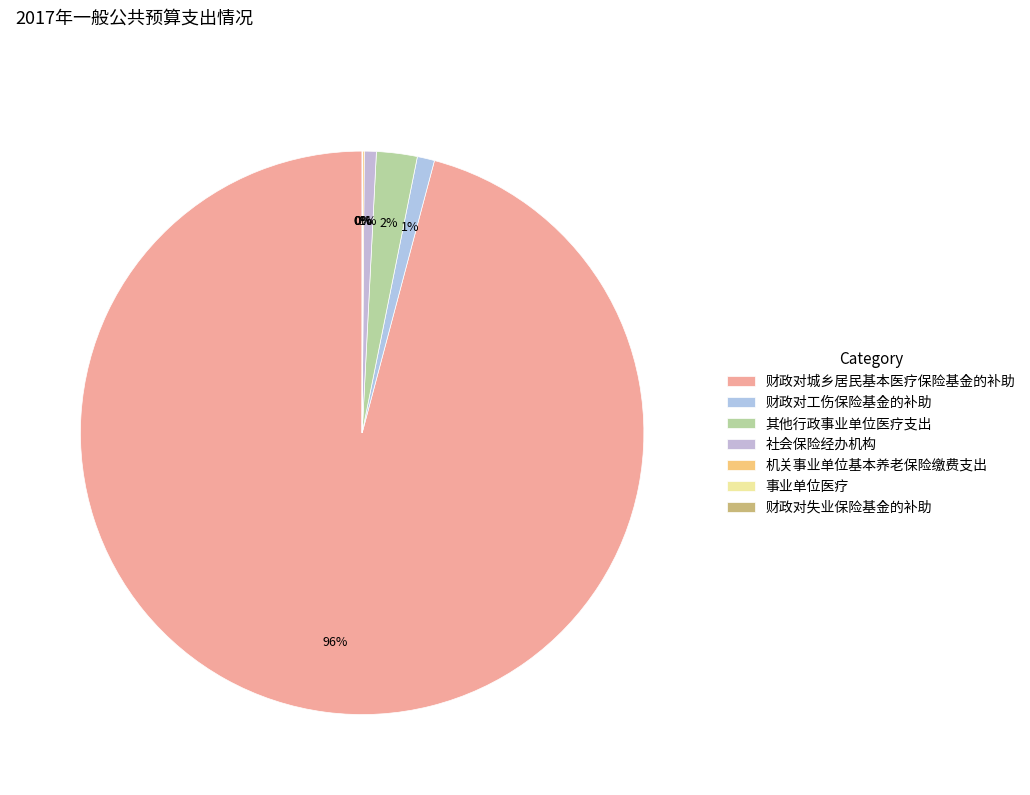

Between 财政对城乡居民基本医疗保险基金的补助 and 事业单位医疗, which is larger?

财政对城乡居民基本医疗保险基金的补助